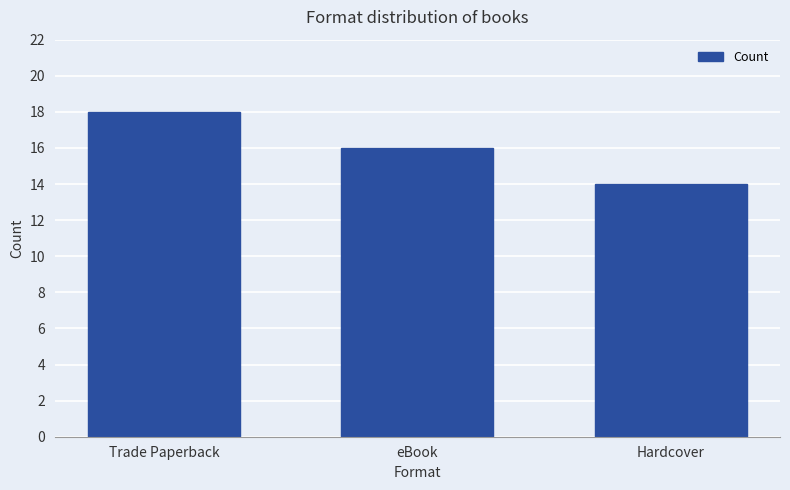

Read the value at eBook.

16